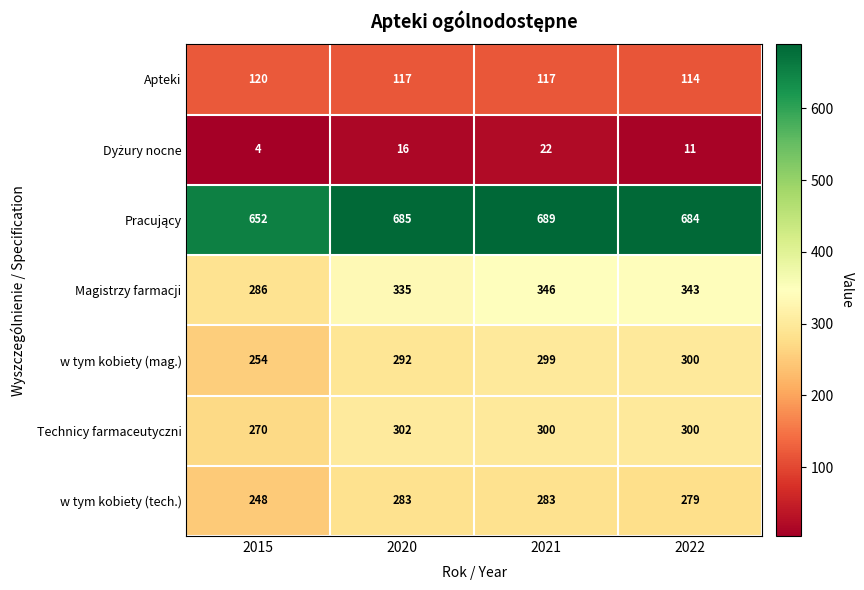

Which series has the widest spread of values?

Magistrzy farmacji